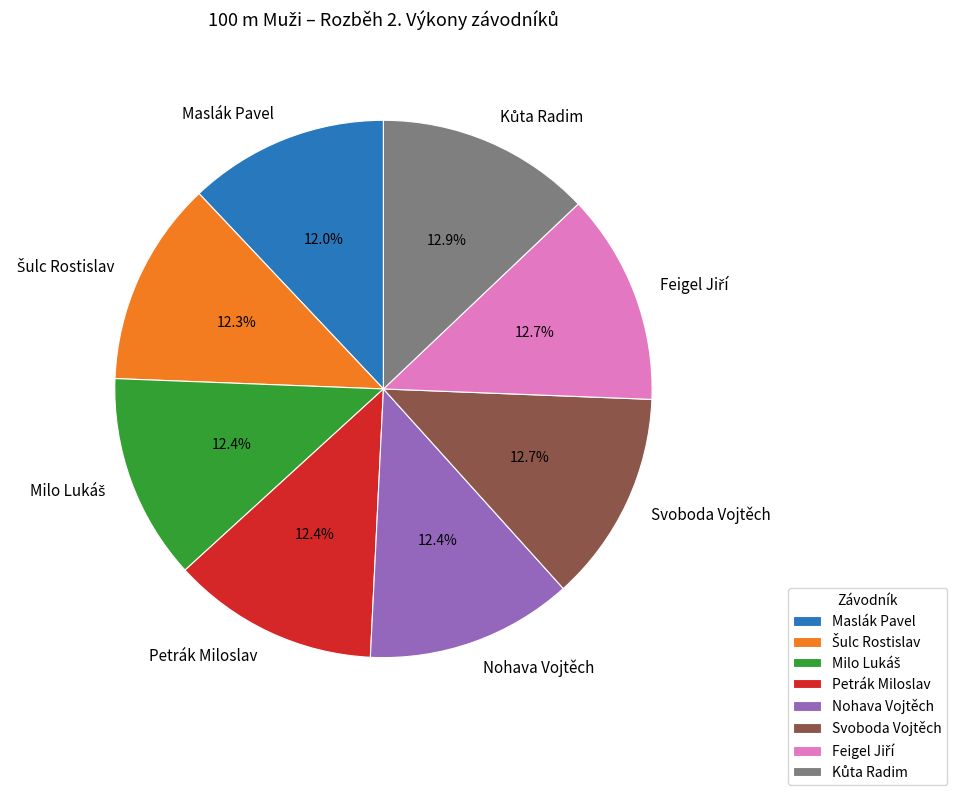

To the nearest percent, what is the difference between the largest and smallest slice percentages?

1%